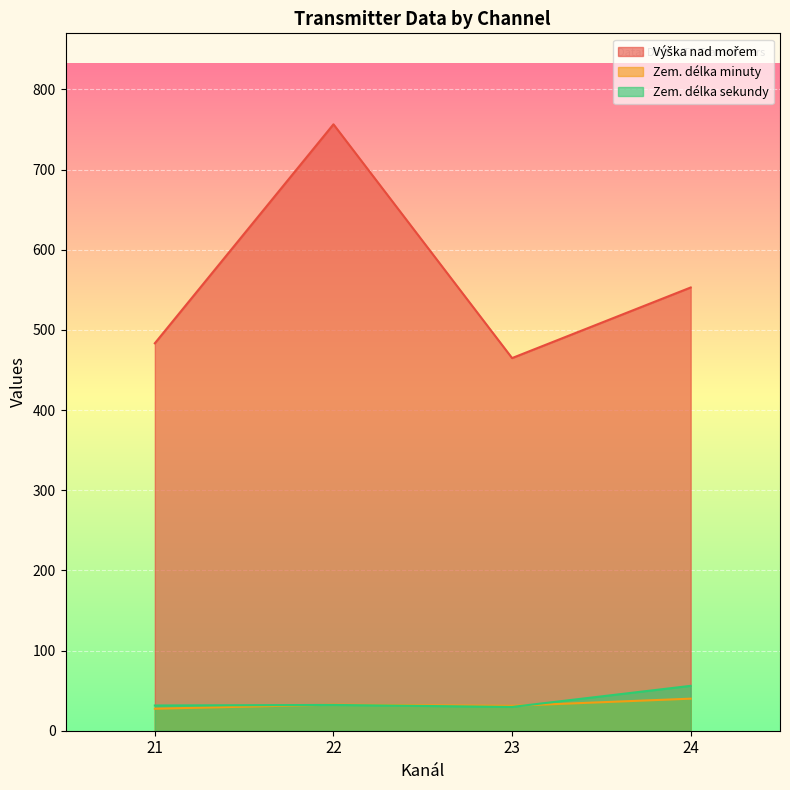

The value of Zem. délka sekundy at 24 is 56.0. True or false?

True